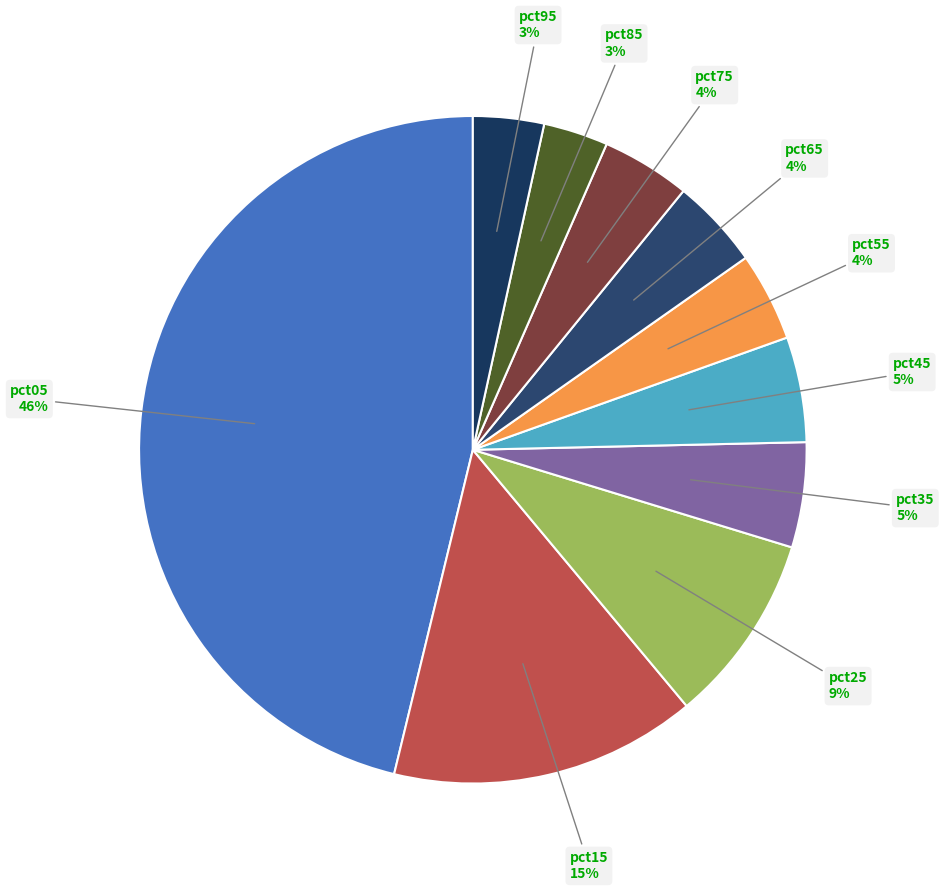

Do pct55 and pct65 together represent more than half of the pie?

No